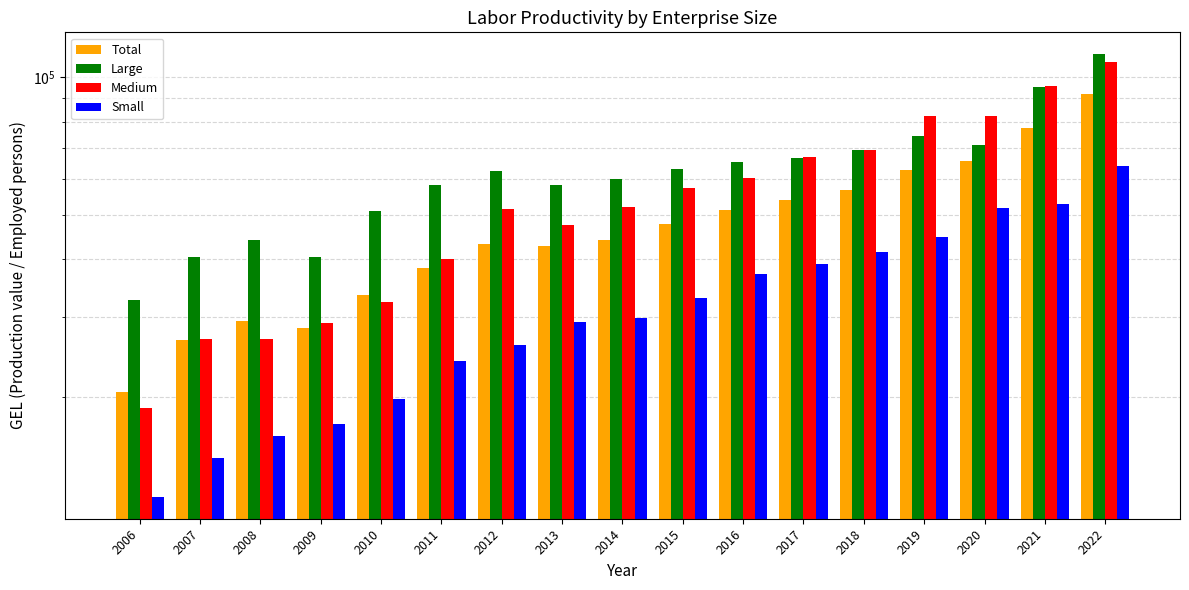

What is the difference between the maximum and minimum values in the Large series?

79470